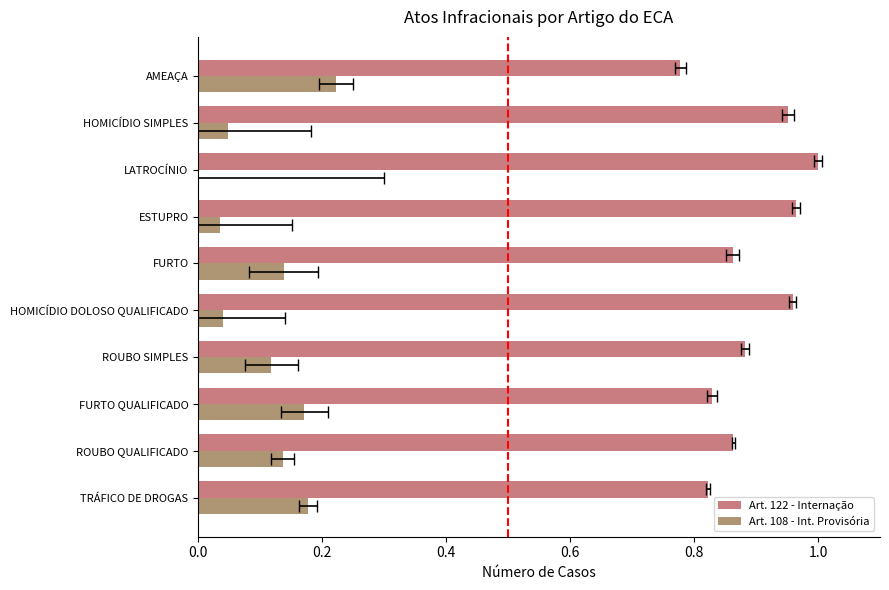

Rank the series at FURTO from highest to lowest value.

Art. 122 - Internação, Art. 108 - Int. Provisória